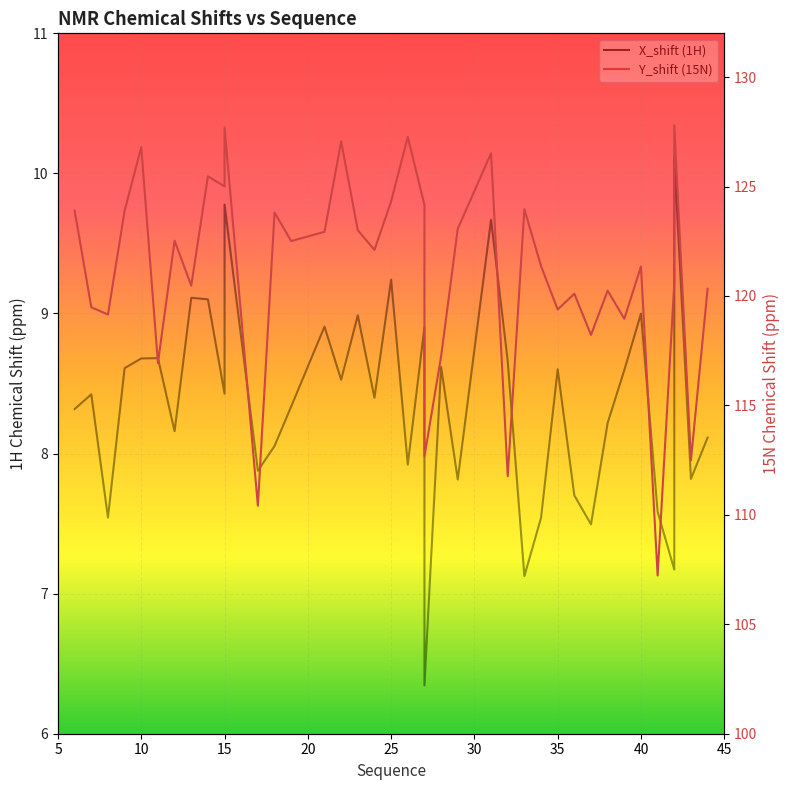

True or false: Y_shift (15N) and X_shift (1H) cross at least once.

False